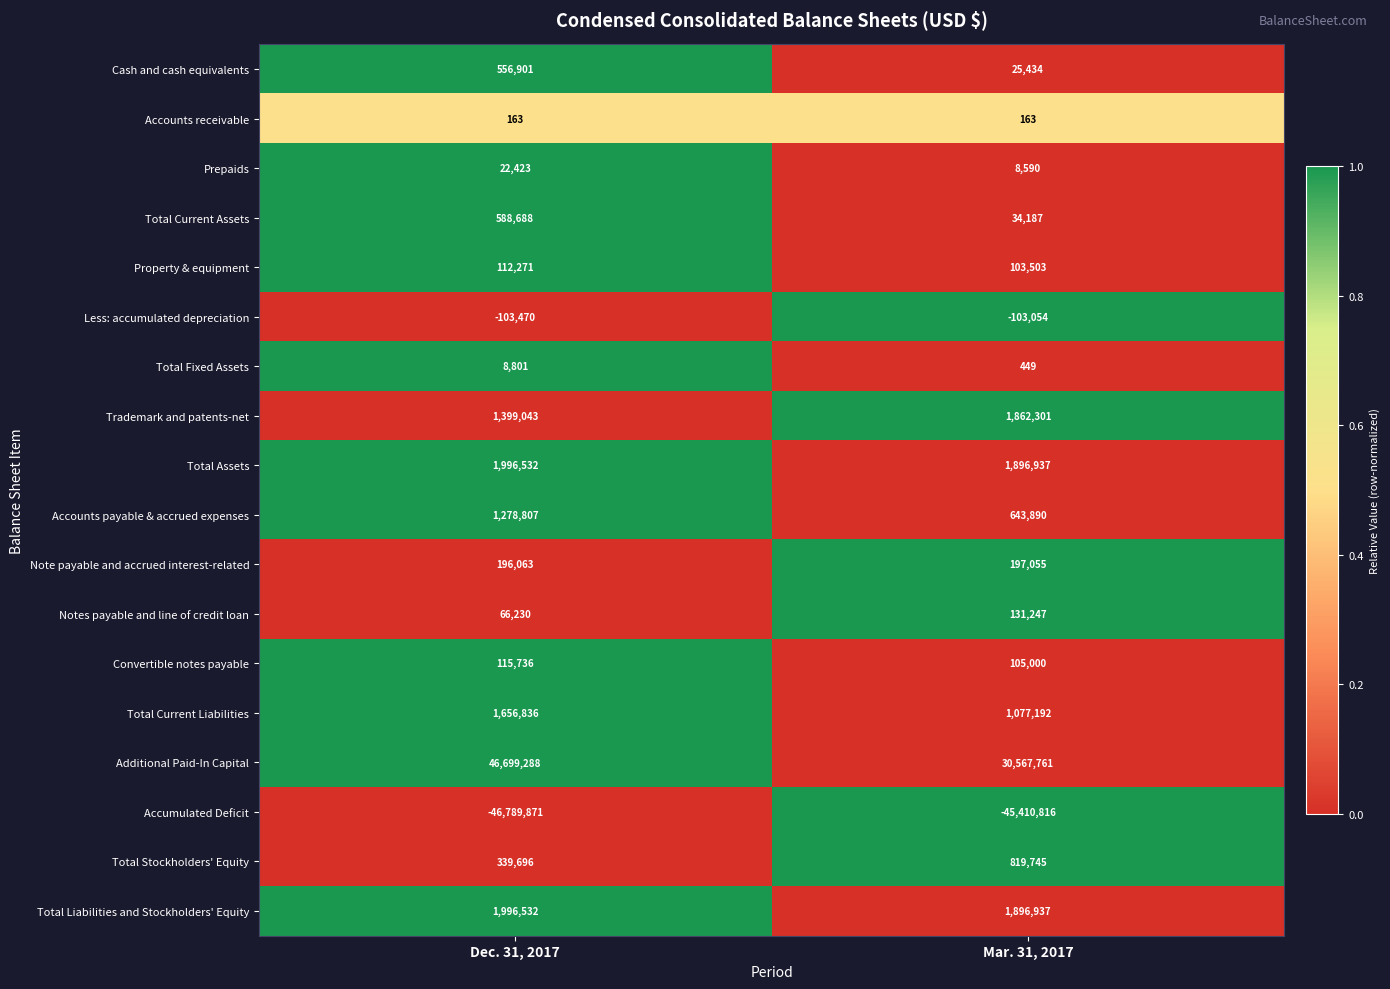

Which category has the lowest value across all series?

Dec. 31, 2017